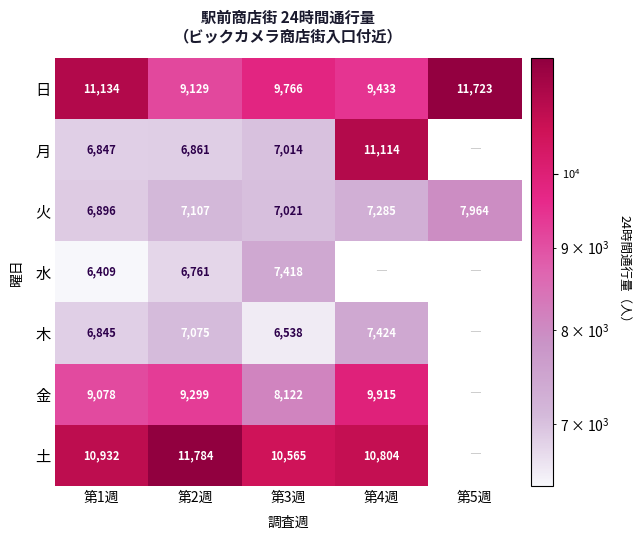

Rank the categories by 火 value from lowest to highest.

第1週, 第3週, 第2週, 第4週, 第5週